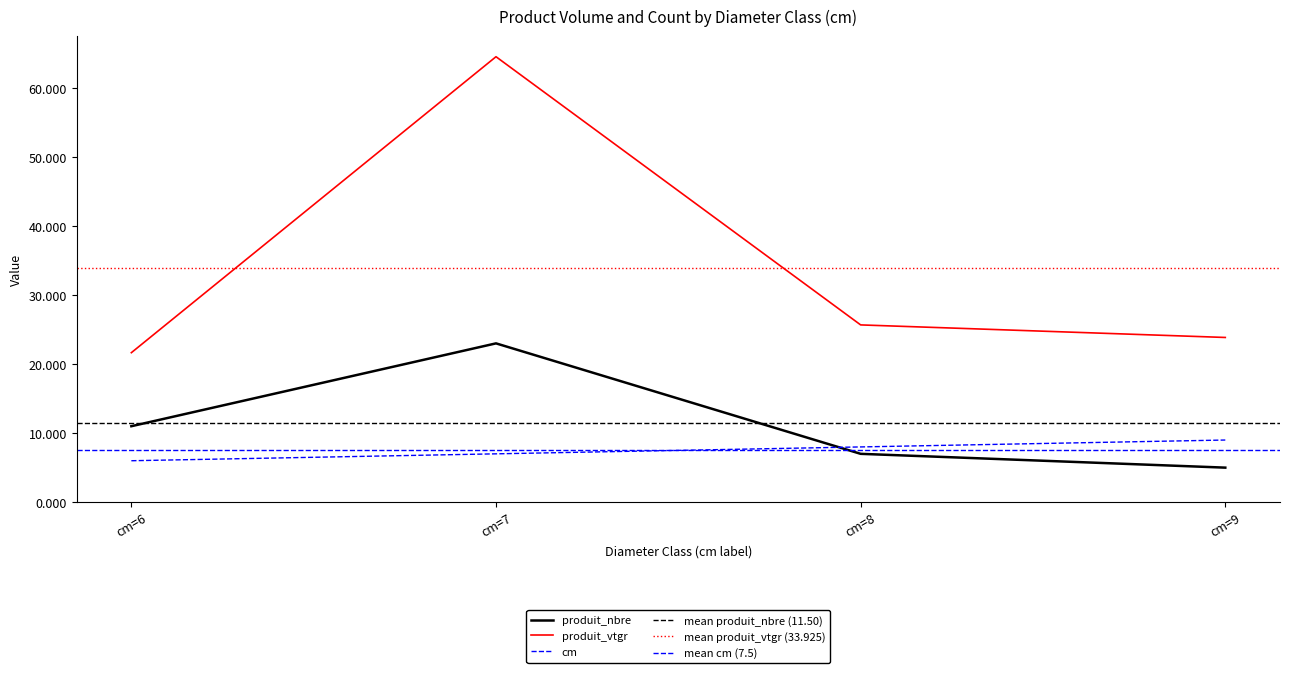

In produit_nbre, how many points are higher than both neighbors (excluding endpoints)?

1